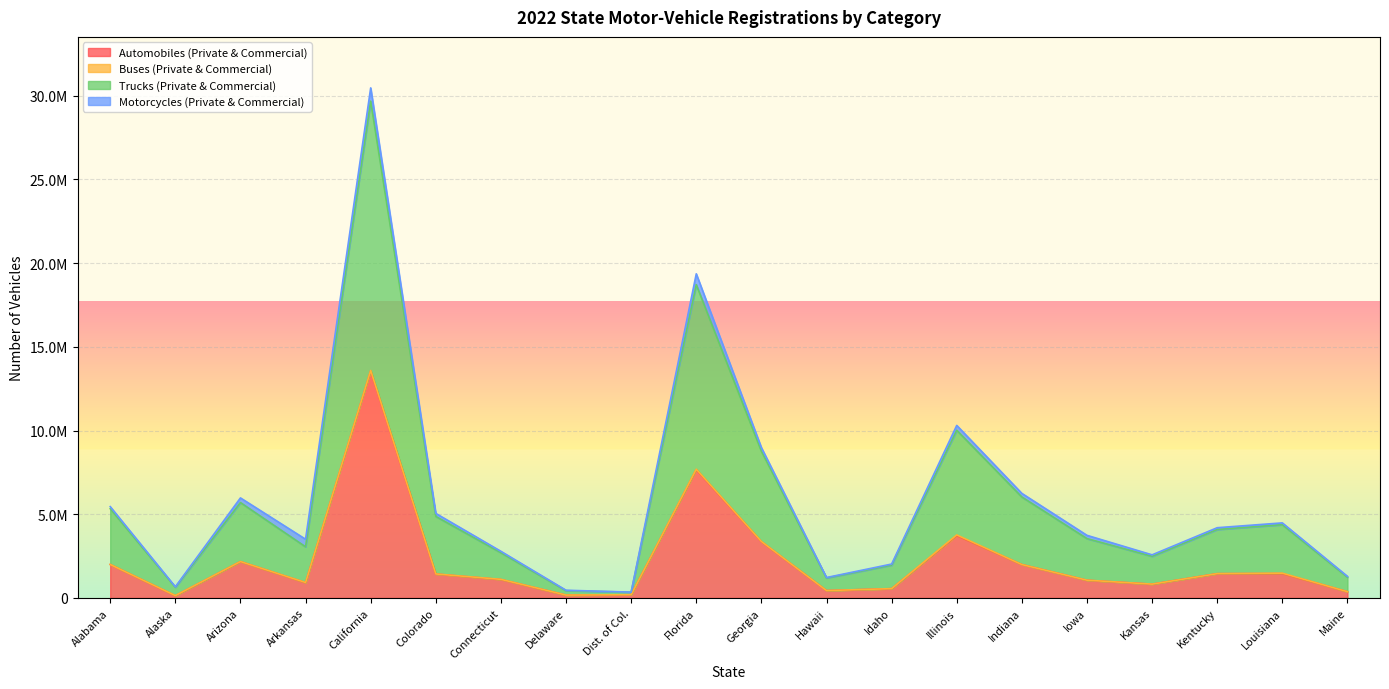

The value of Trucks (Private & Commercial) at Arkansas is 1973670. True or false?

False